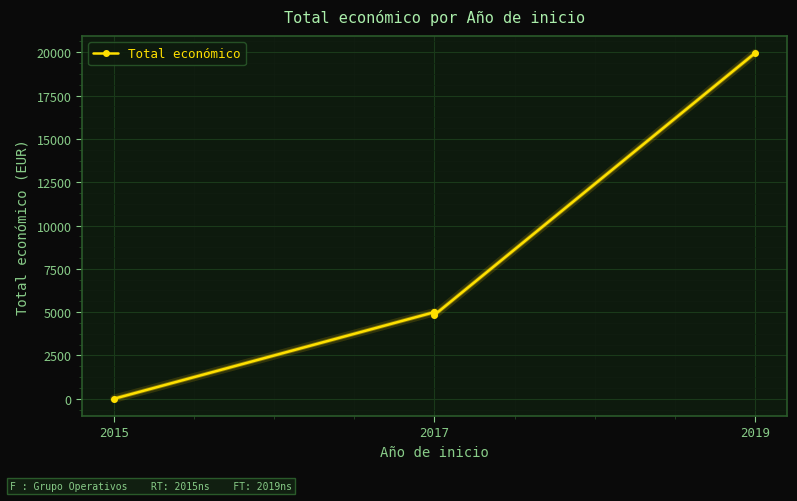

At which category does the data reach its first local valley?

2017